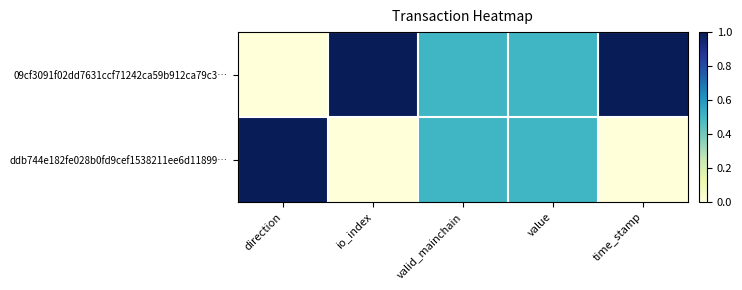

At how many categories does at least one series exceed 0?

5